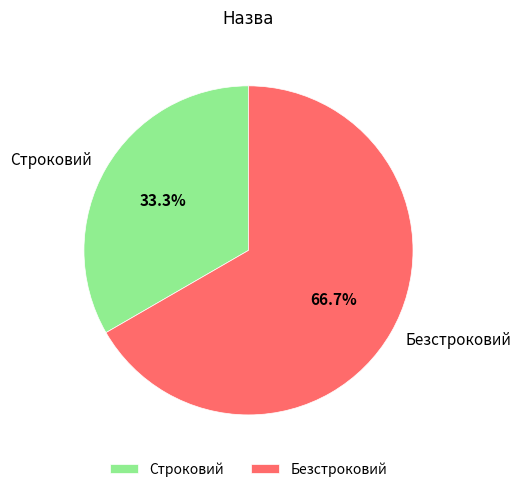

Approximately how many times larger is the value at Строковий compared to Безстроковий?

0.5